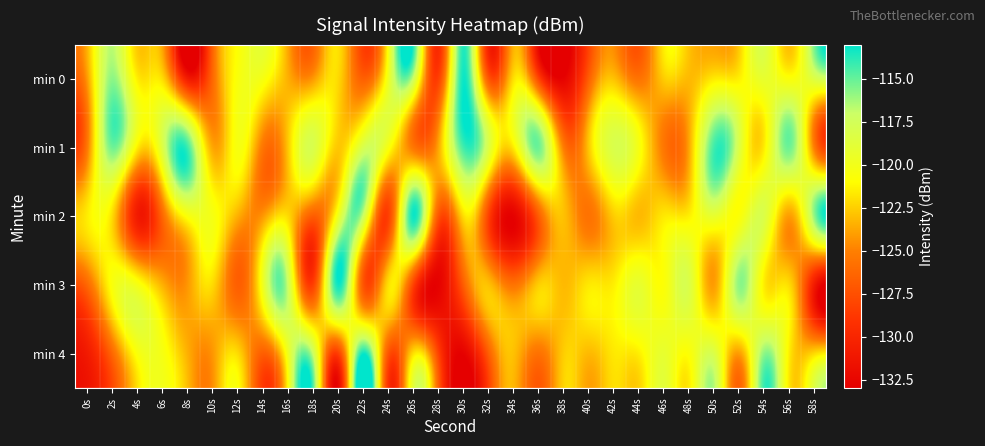

What is the greatest value displayed?

-113.3